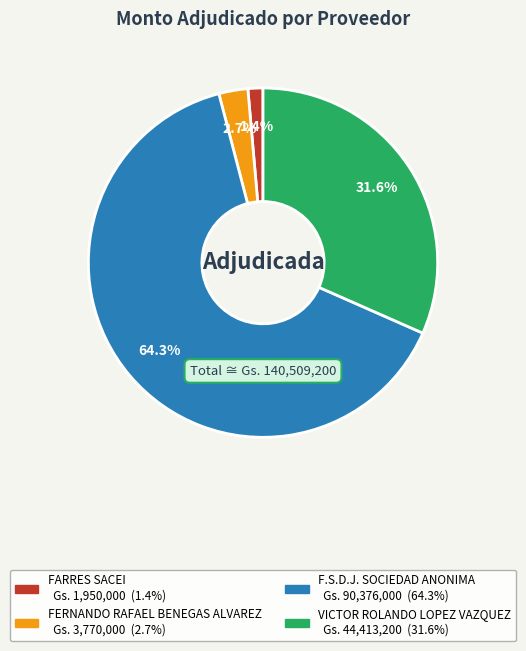

Which category accounts for the majority?

F.S.D.J. SOCIEDAD ANONIMA